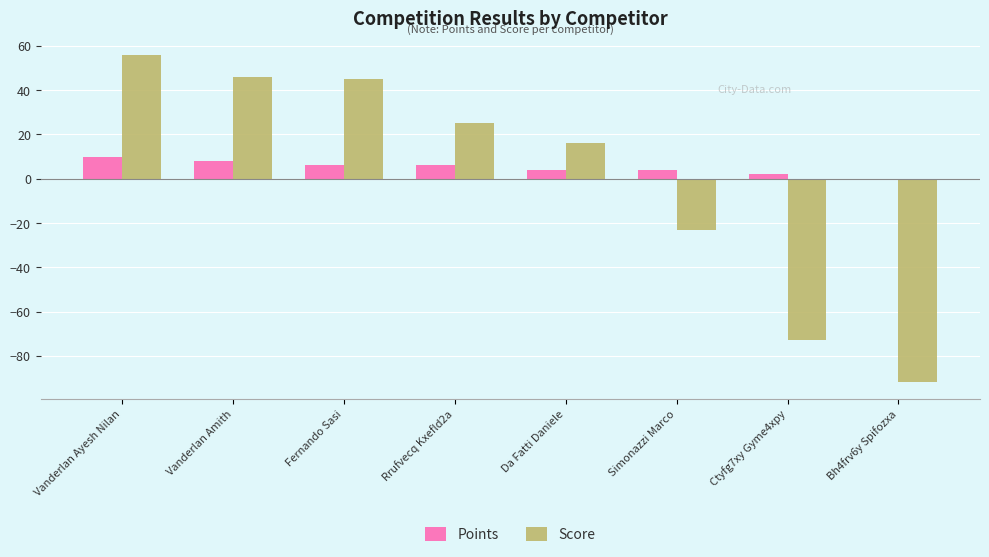

What is the total value across all series at Vanderlan Amith?

54